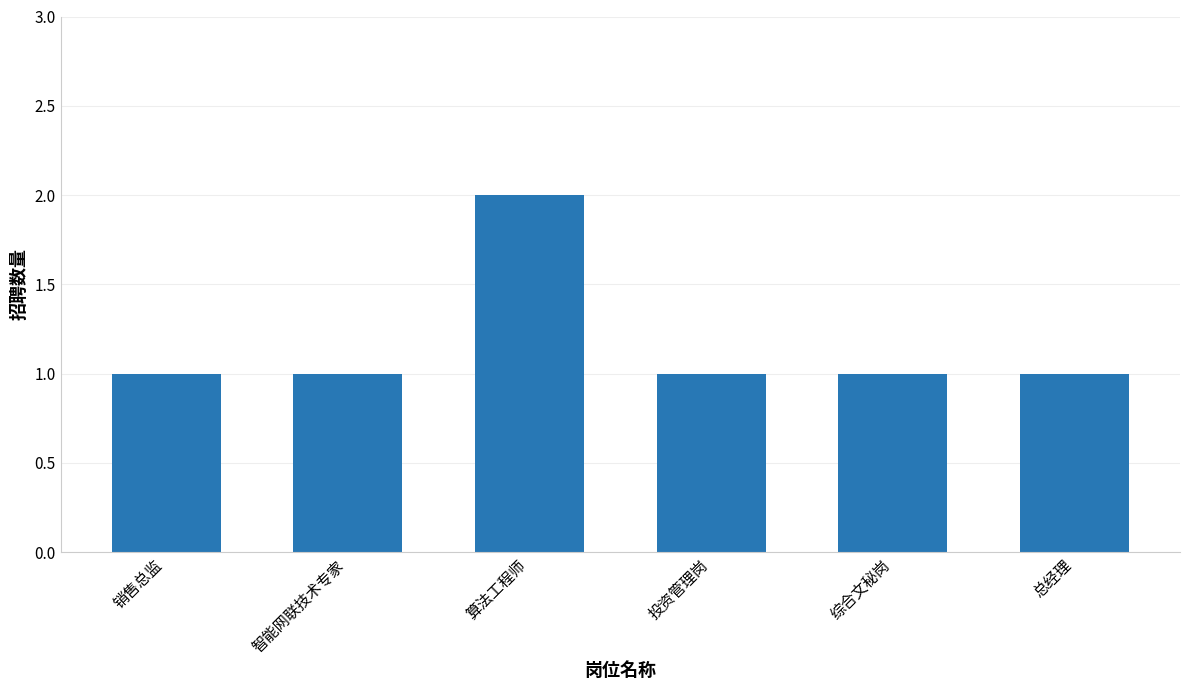

Which label corresponds to the largest value in the chart?

算法工程师